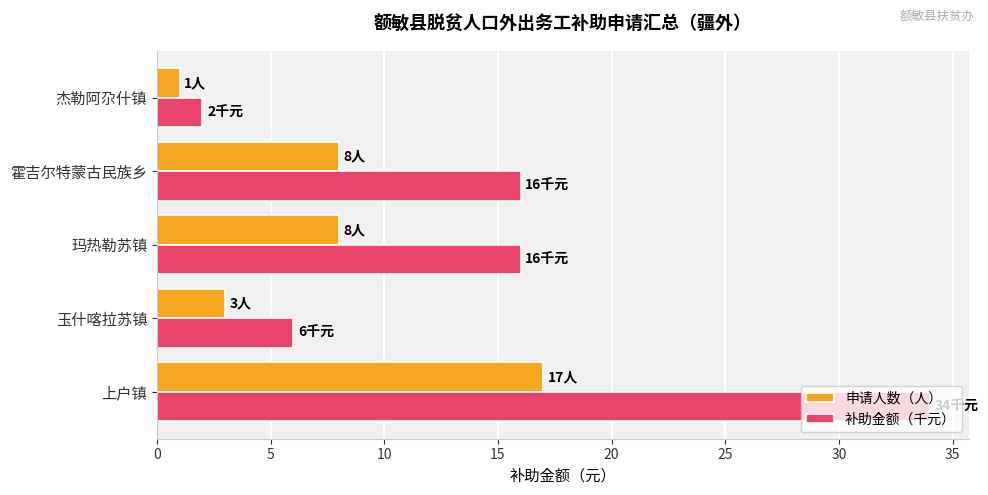

List the series in order of their peak value, lowest first.

申请人数（人）, 补助金额（千元）